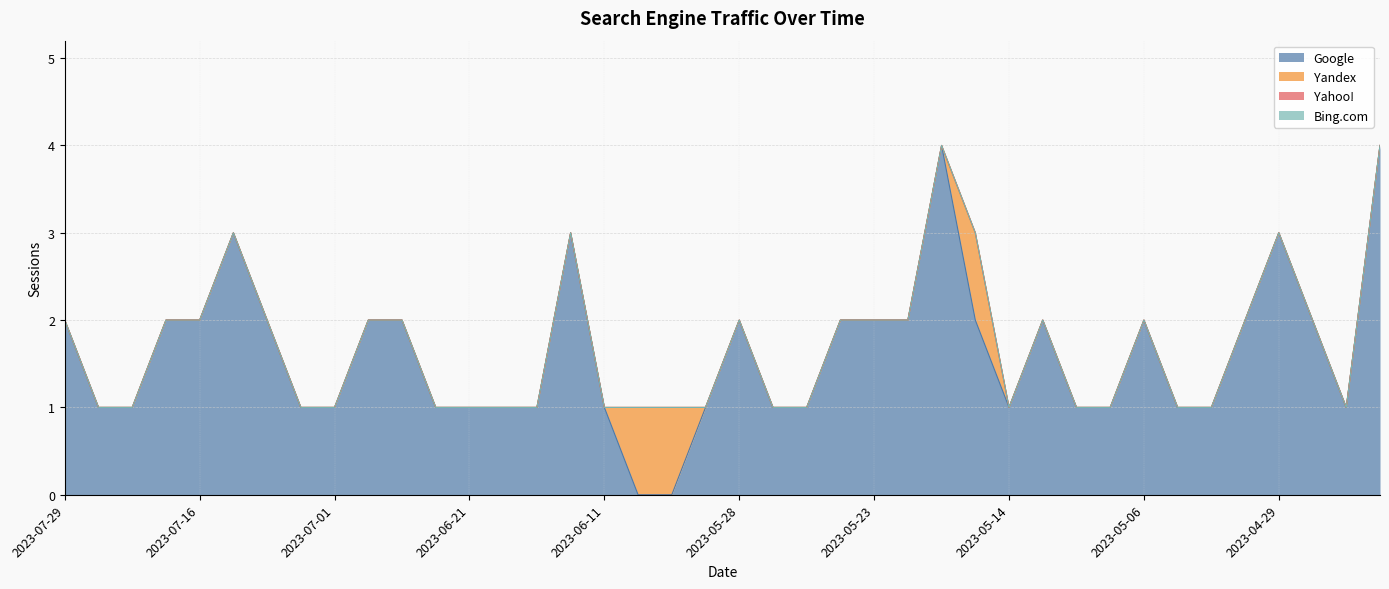

Rank the series at 2023-06-22 from lowest to highest value.

Yandex, Yahoo!, Bing.com, Google